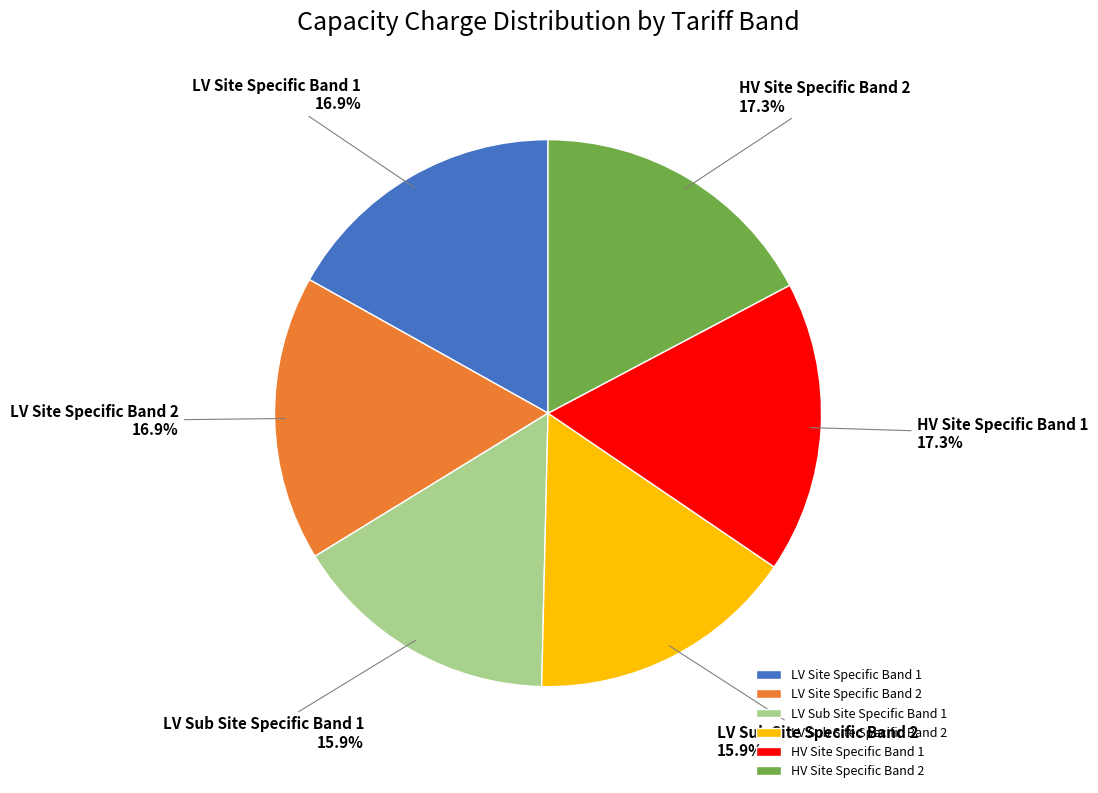

True or false: LV Site Specific Band 1 accounts for 23% of the total.

False